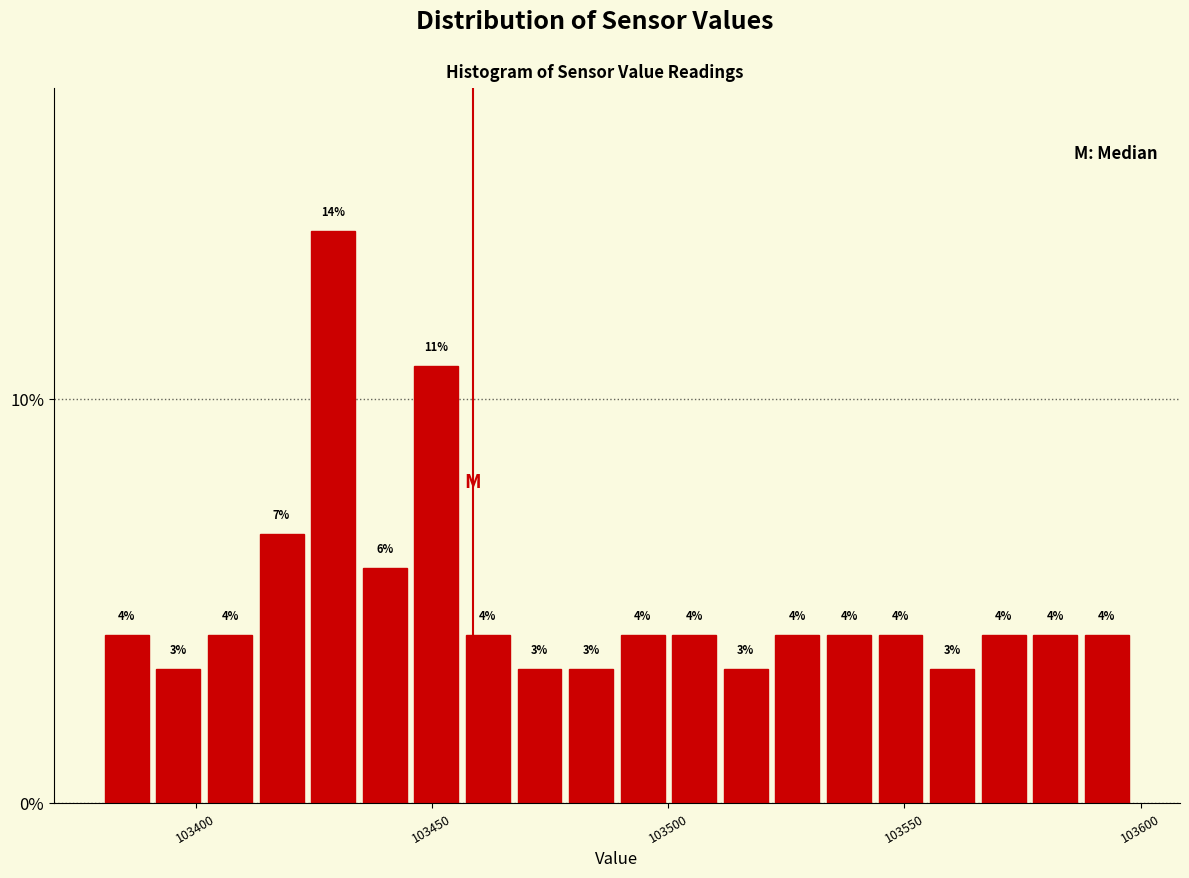

Around what value on the x-axis is the tallest bar? Give the approximate position of its centre, as read against the axis.

103430